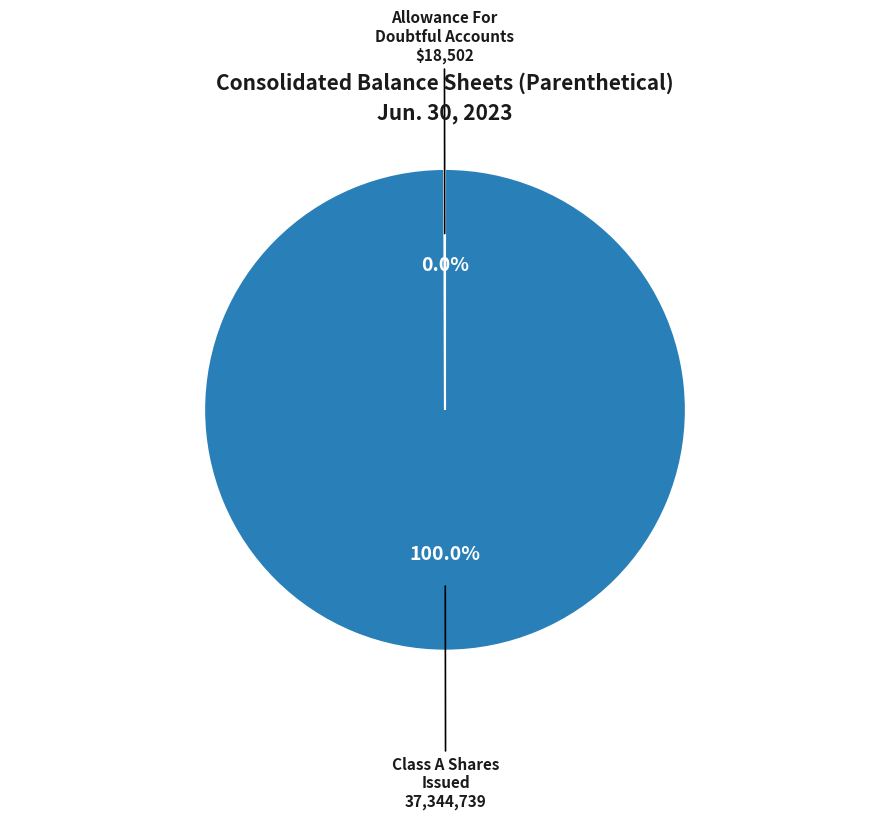

Is there any slice that represents more than half of the pie?

Yes